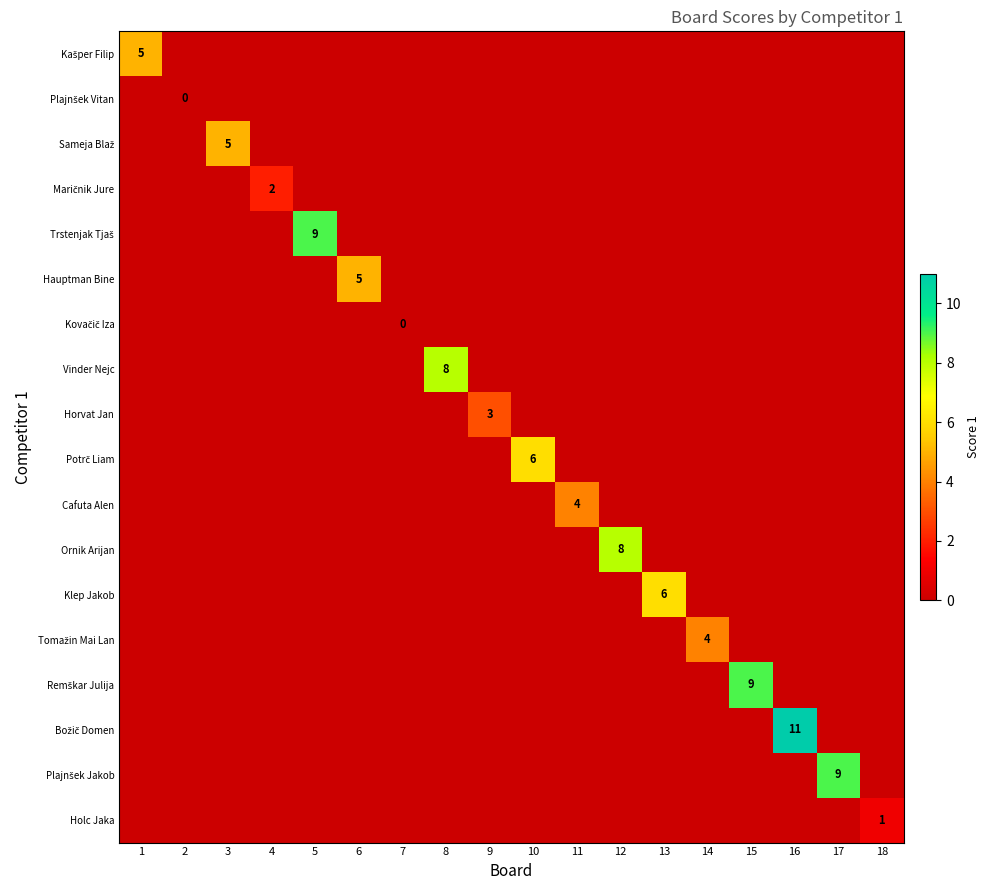

Rank the series by their maximum value, from highest to lowest.

Božič Domen, Trstenjak Tjaš, Remškar Julija, Plajnšek Jakob, Vinder Nejc, Ornik Arijan, Potrč Liam, Klep Jakob, Kašper Filip, Sameja Blaž, Hauptman Bine, Cafuta Alen, Tomažin Mai Lan, Horvat Jan, Maričnik Jure, Holc Jaka, Plajnšek Vitan, Kovačič Iza